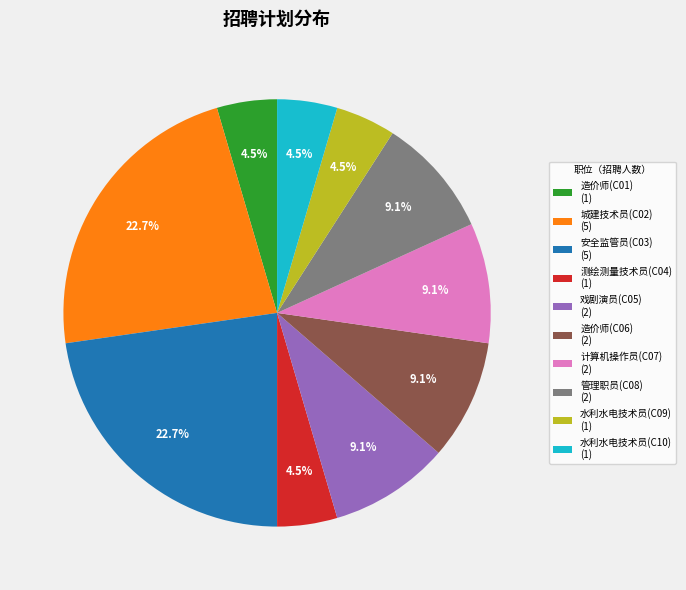

What is the ratio of the value at 水利水电技术员(C09) (1) to the value at 造价师(C01) (1)?

1.0